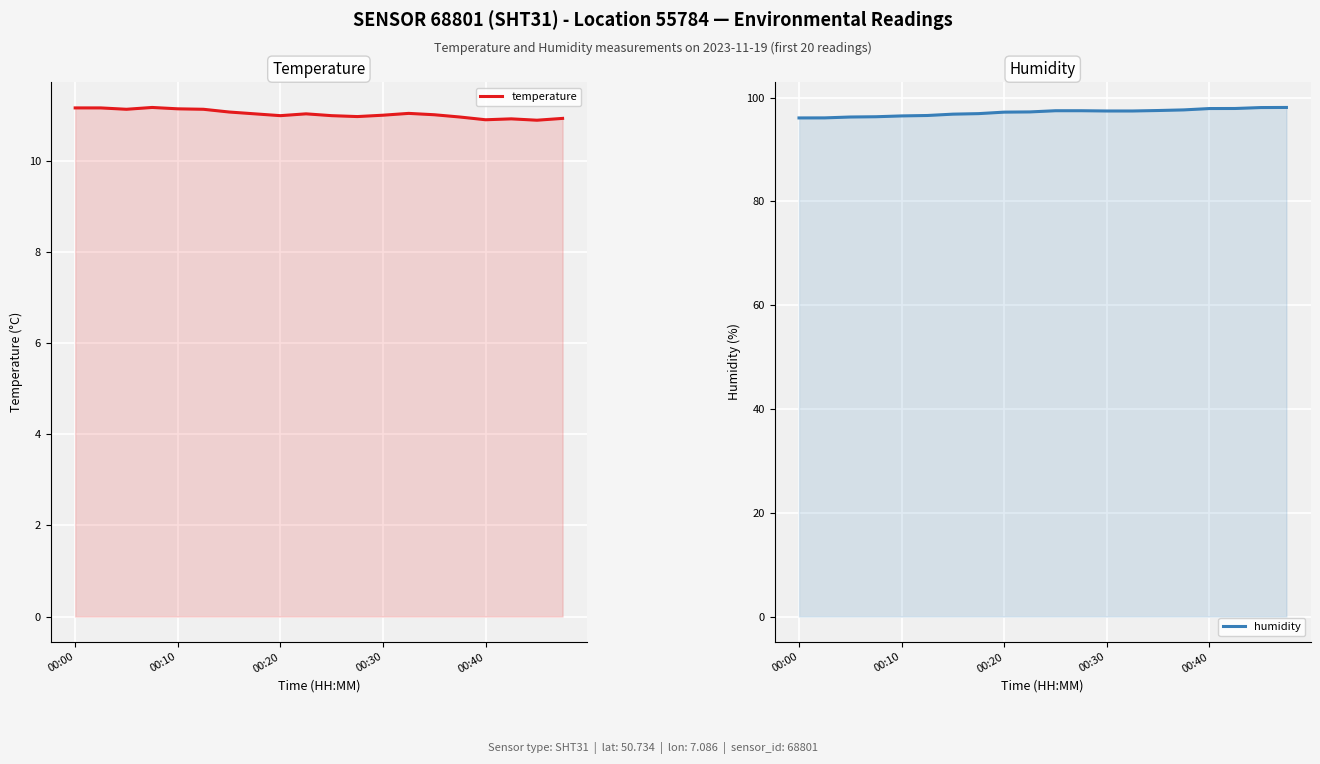

The value of humidity at 13 is 24.8. True or false?

False